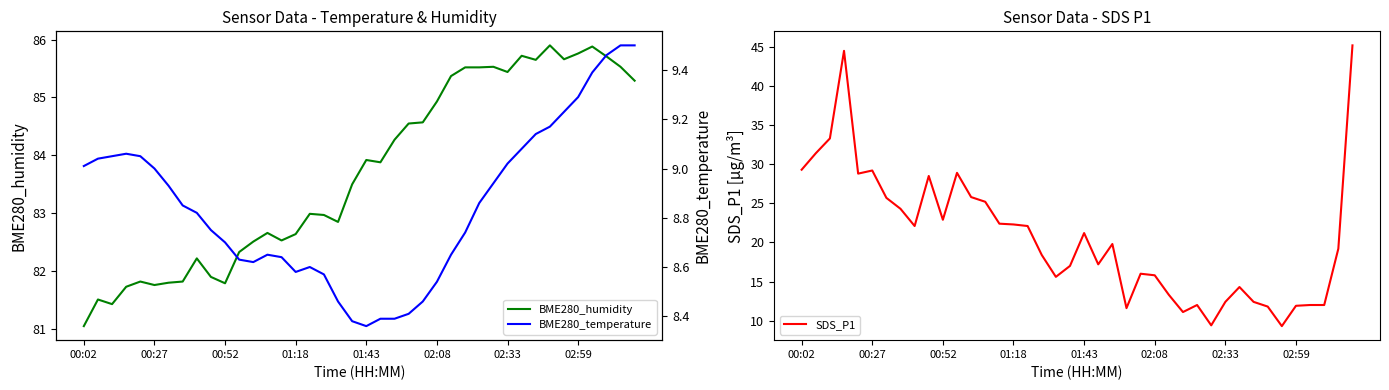

What are all the series names shown in the legend?

BME280_humidity, SDS_P1, BME280_temperature